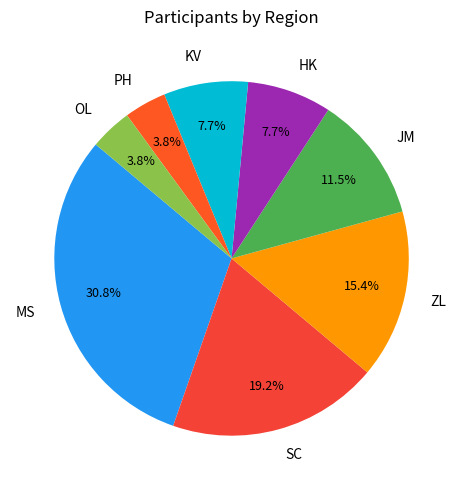

Count the number of slices in the pie.

8